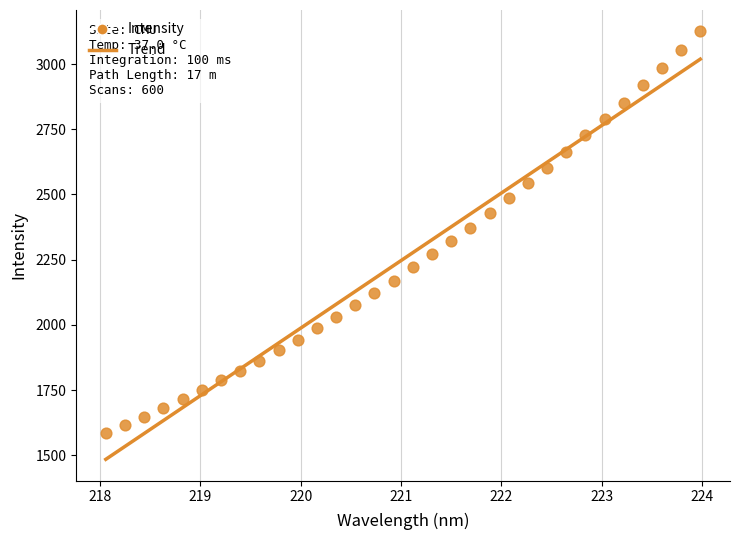

What is the range of X values (max minus min)?

5.9